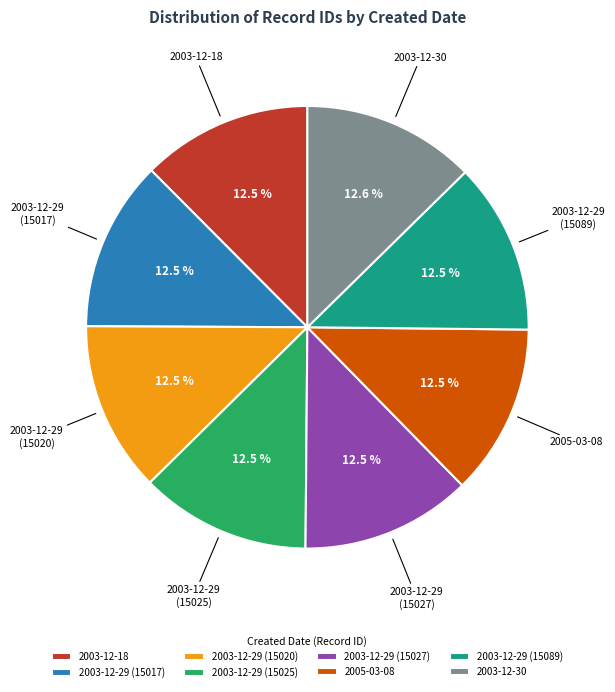

Is 2003-12-18 the majority of the pie?

No